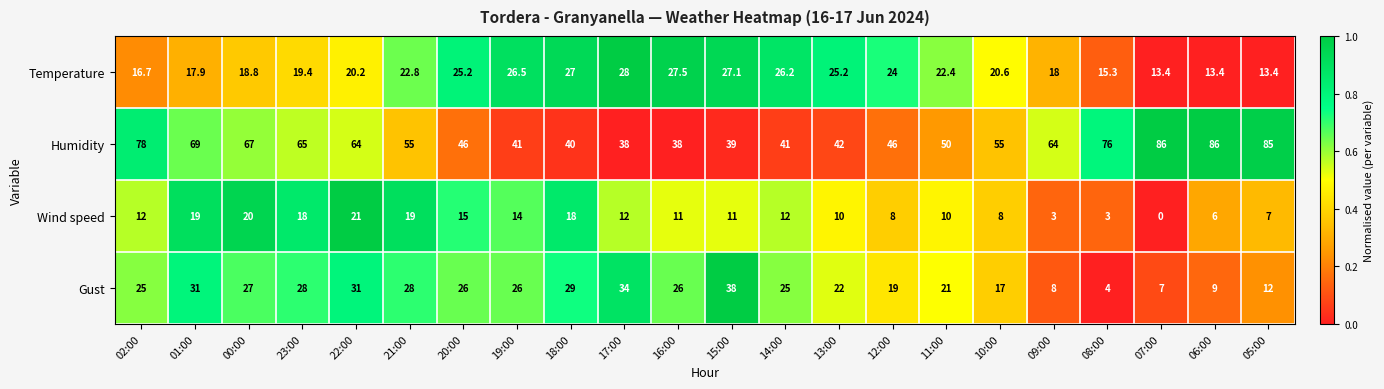

What is the difference between the Temperature values at 14:00 and 02:00?

9.5